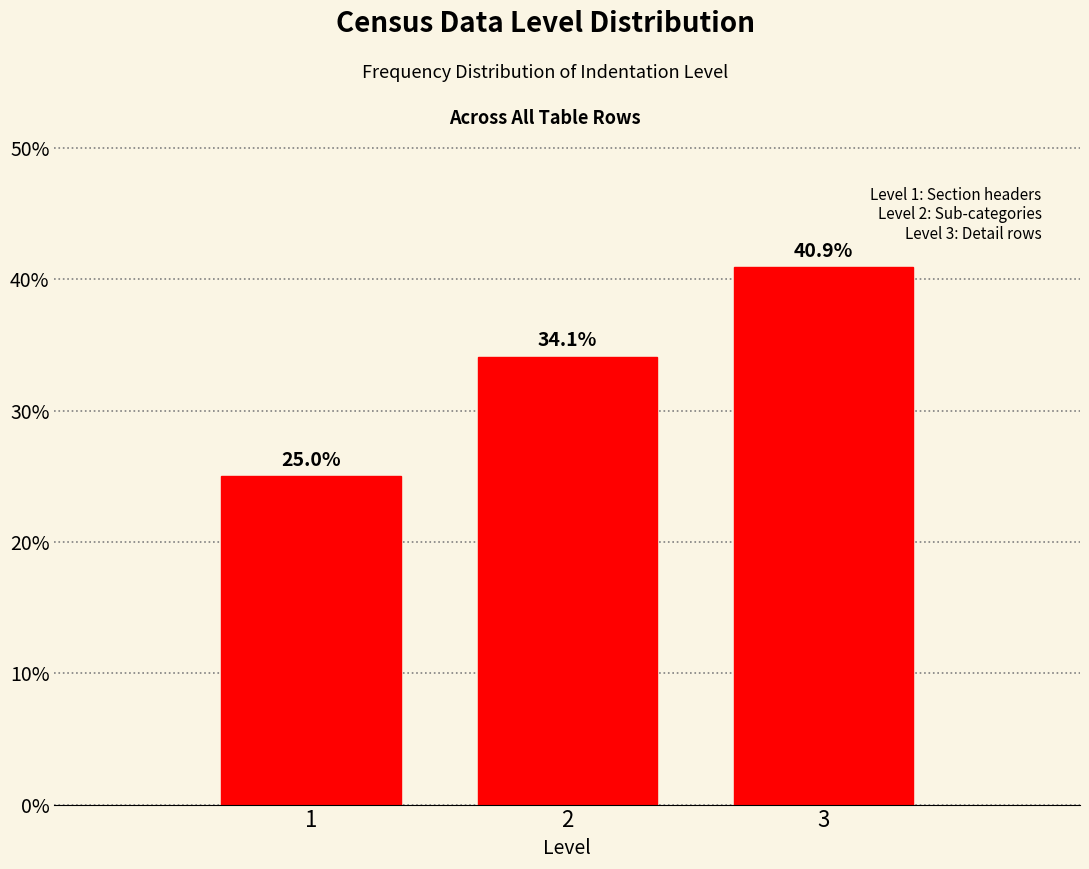

Reading right to left, list all the values displayed in this chart.

3=40.9	2=34.1	1=25.0